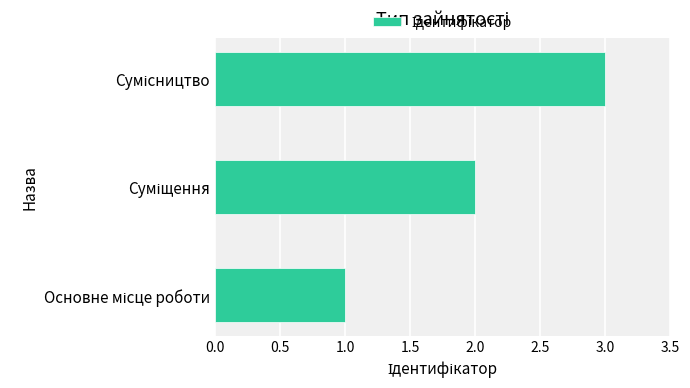

What is the maximum value shown in the chart?

3